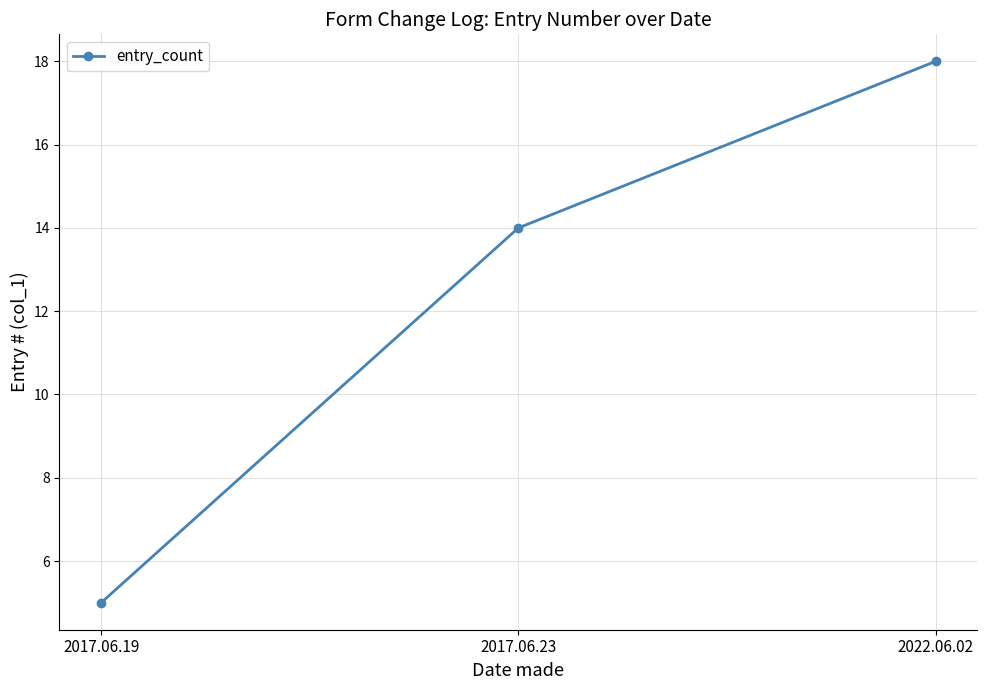

Between 2017.06.23 and 2017.06.19, which is larger?

2017.06.23